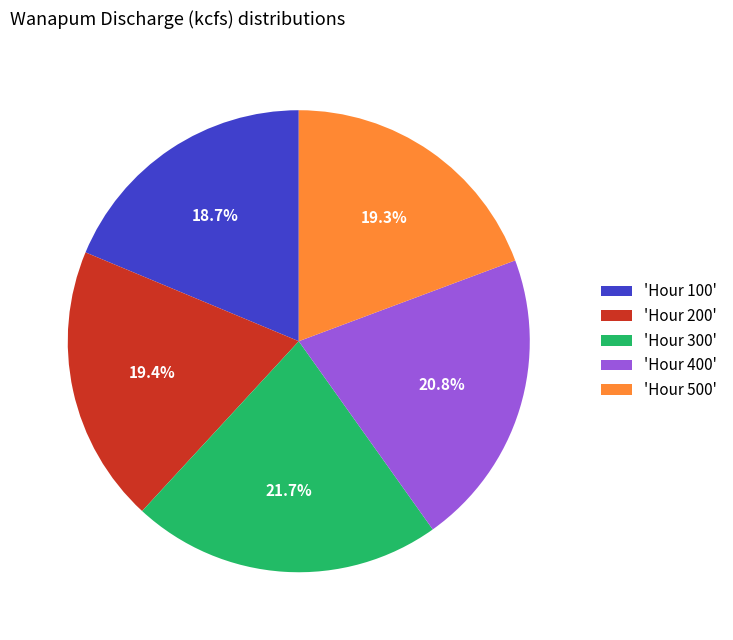

Between 'Hour 400' and 'Hour 500', which is larger?

'Hour 400'